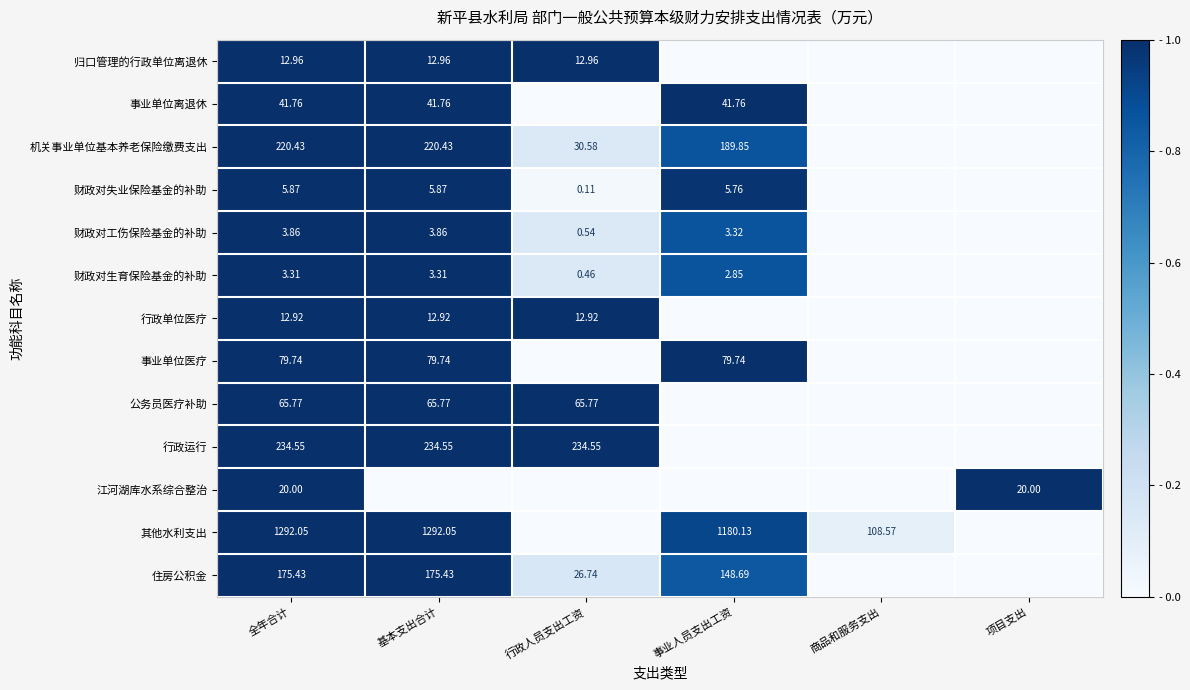

Is the value of 财政对工伤保险基金的补助 at 事业人员支出工资 greater than the value of 住房公积金 at 行政人员支出工资?

No